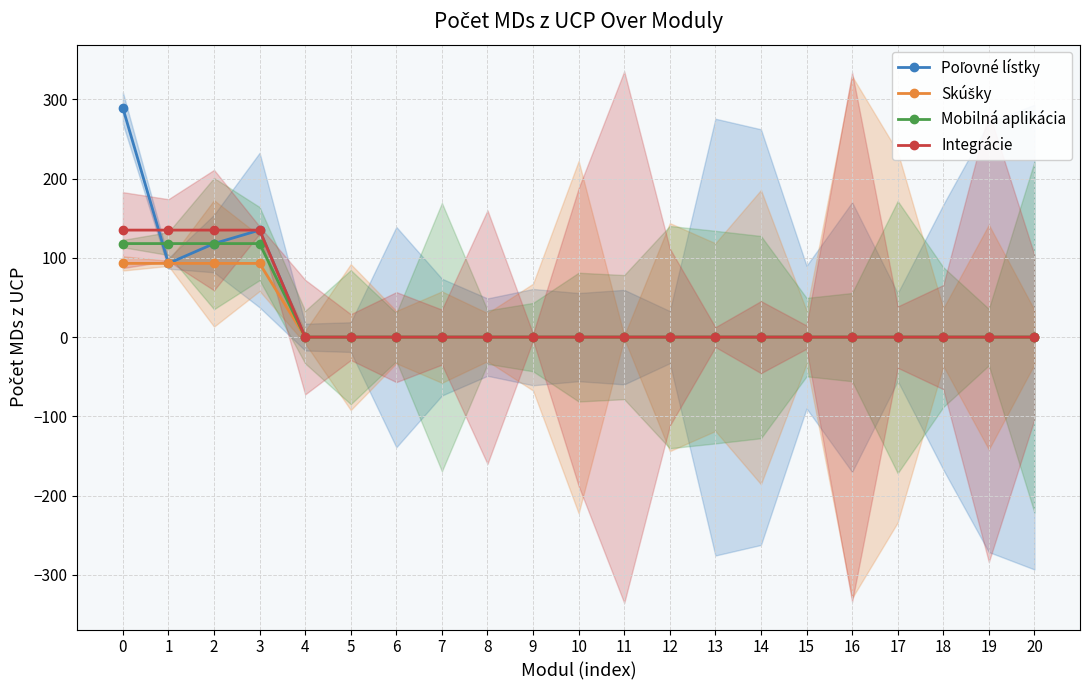

How many positive values does the Integrácie series have?

4